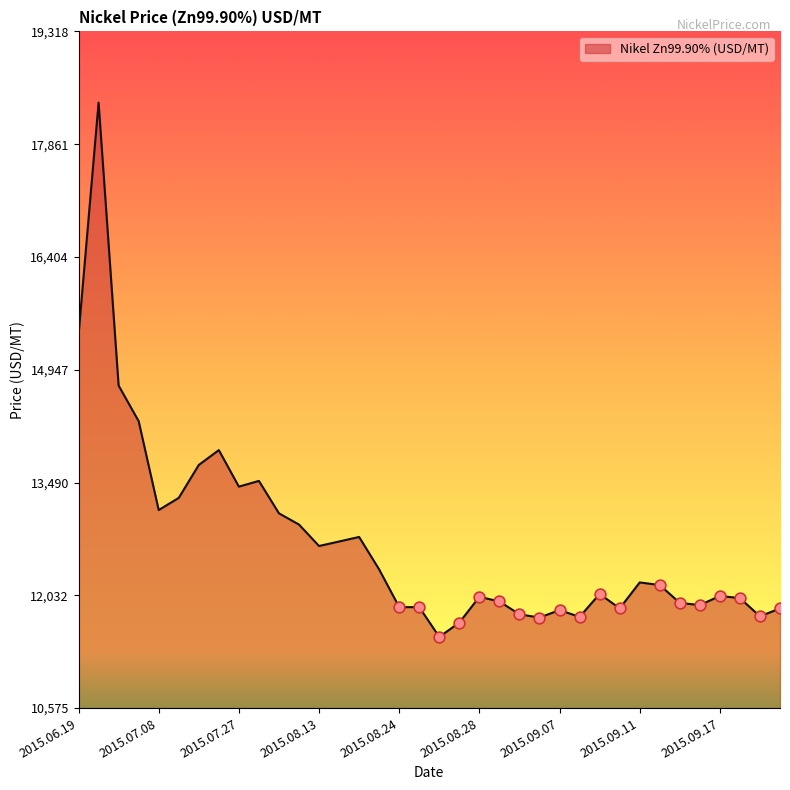

What is the minimum value shown in the chart?

11495.5